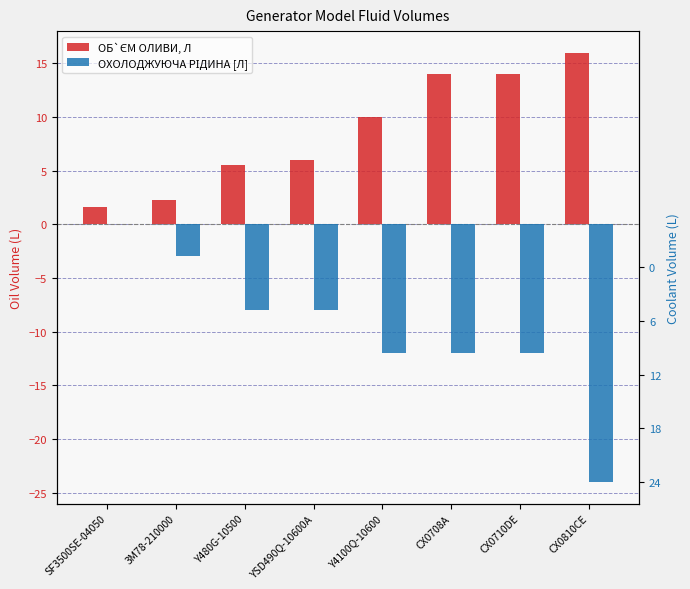

Rank the series by their average value, from highest to lowest.

ОБ`ЄМ ОЛИВИ, Л, ОХОЛОДЖУЮЧА РІДИНА [Л]